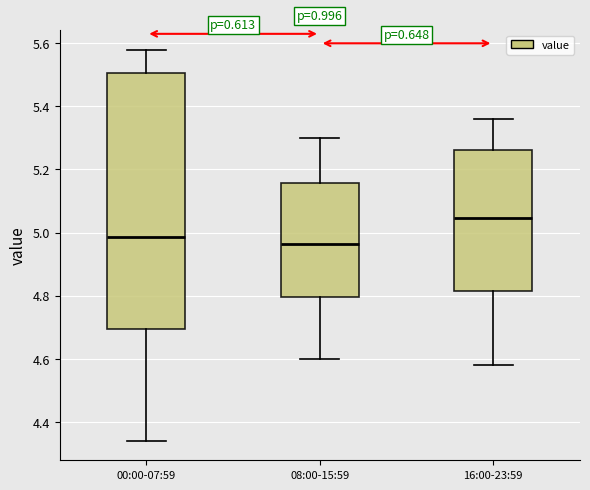

Reading left to right, transcribe this box plot: for each box, give where its median line is, the range the box spans, and where its two whiskers end, as read against the y-axis. The values are not printed on the chart, so give them approximately, as read against the axis.

00:00-07:59: median 4.98, box 4.70 to 5.50, whiskers 4.34 to 5.58
08:00-15:59: median 4.96, box 4.80 to 5.16, whiskers 4.60 to 5.30
16:00-23:59: median 5.04, box 4.82 to 5.26, whiskers 4.58 to 5.36